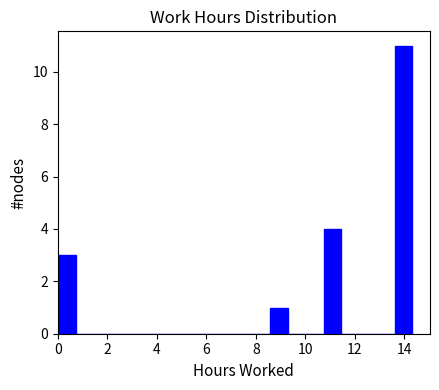

Read against the x-axis, roughly where is the centre of the tallest bar?

14.0